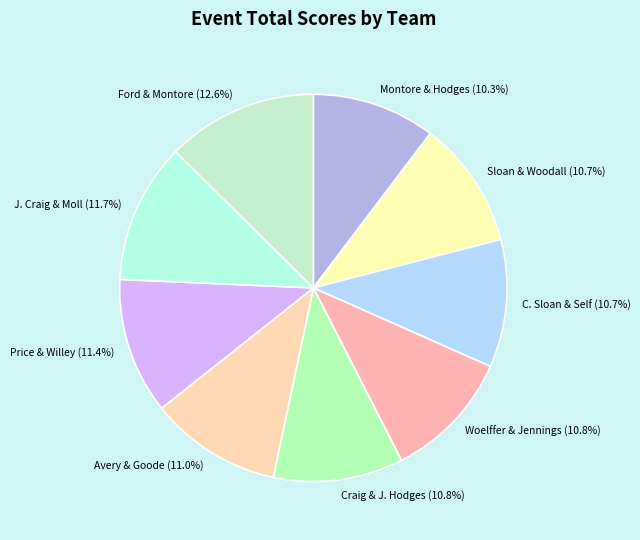

Is Craig & J. Hodges the majority of the pie?

No